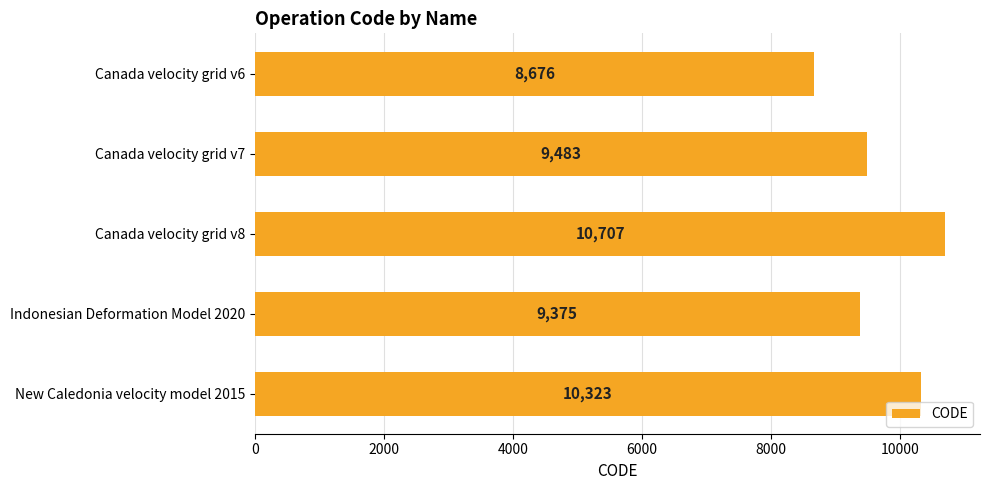

What is the sum of all values?

48564